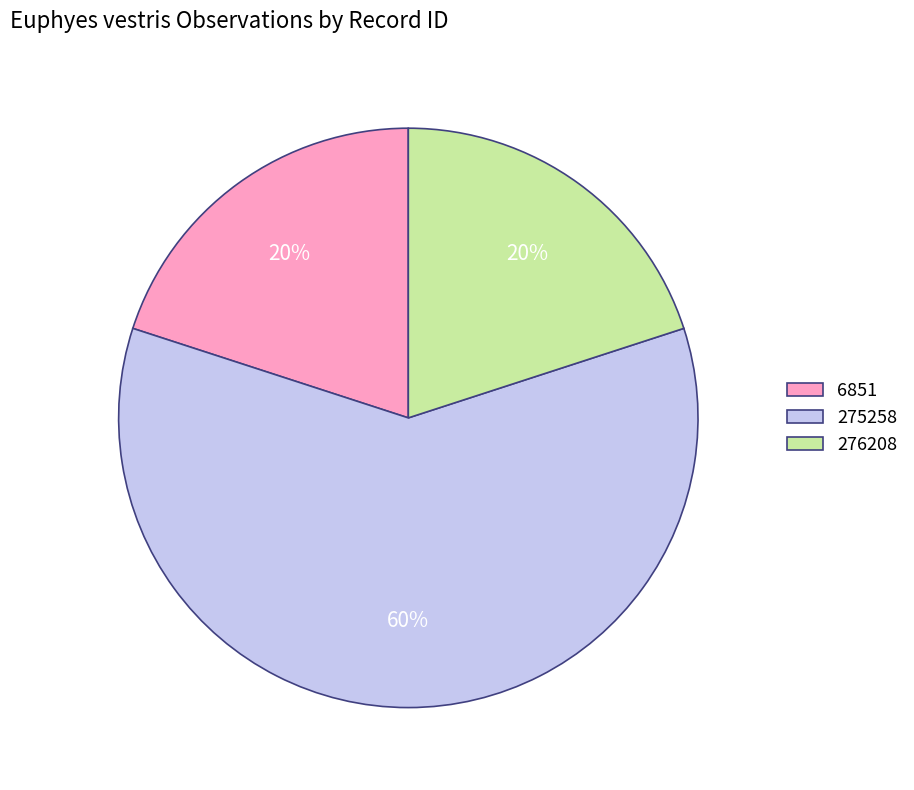

Approximately how many times larger is the value at 275258 compared to 6851?

3.0